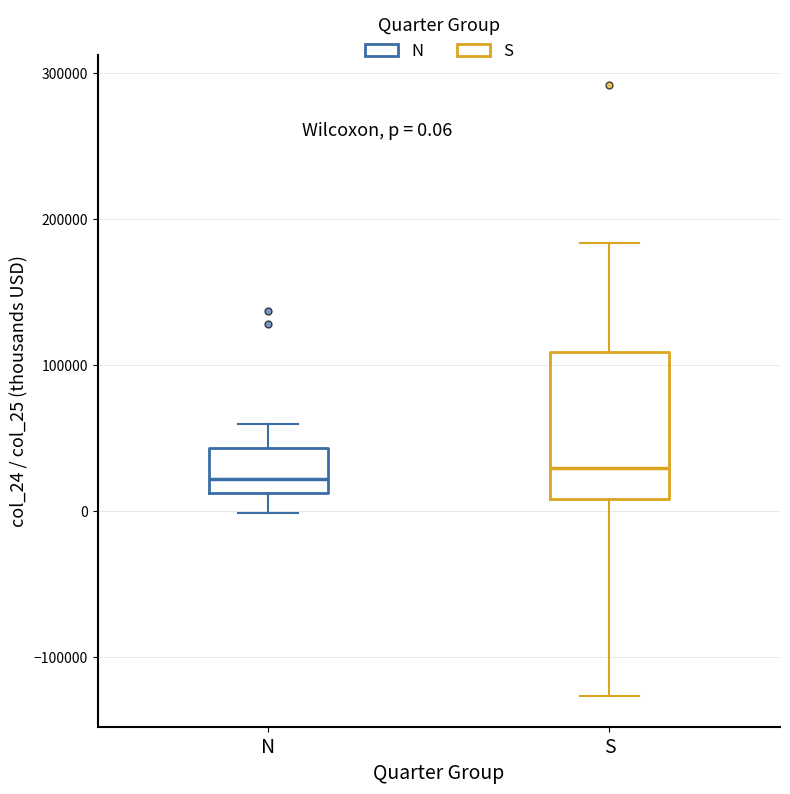

Comparing the boxes themselves (not the whiskers), which one is the tallest?

S